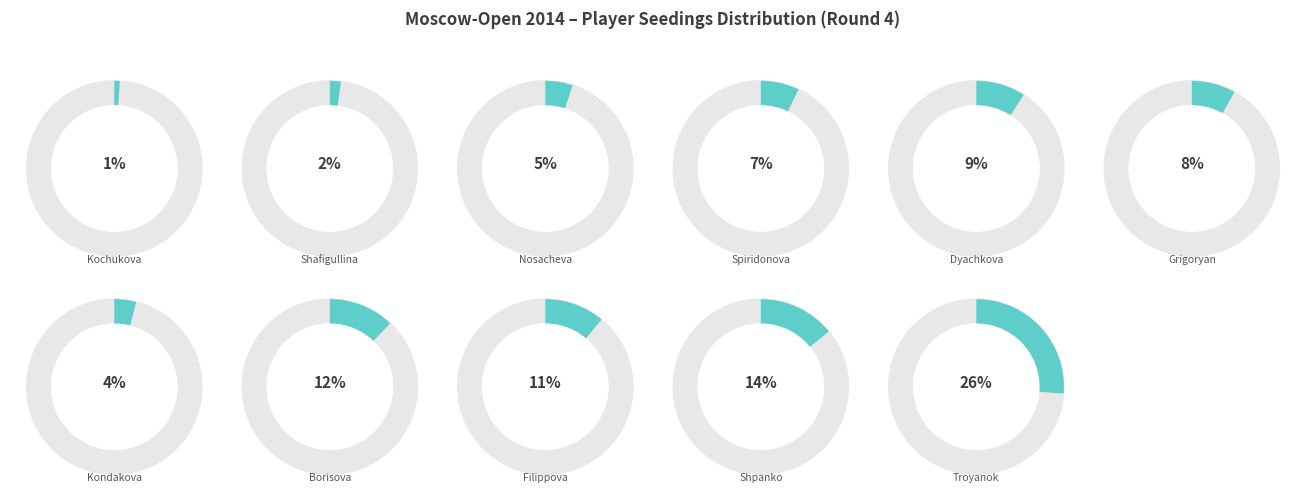

How many segments does this pie chart have?

11